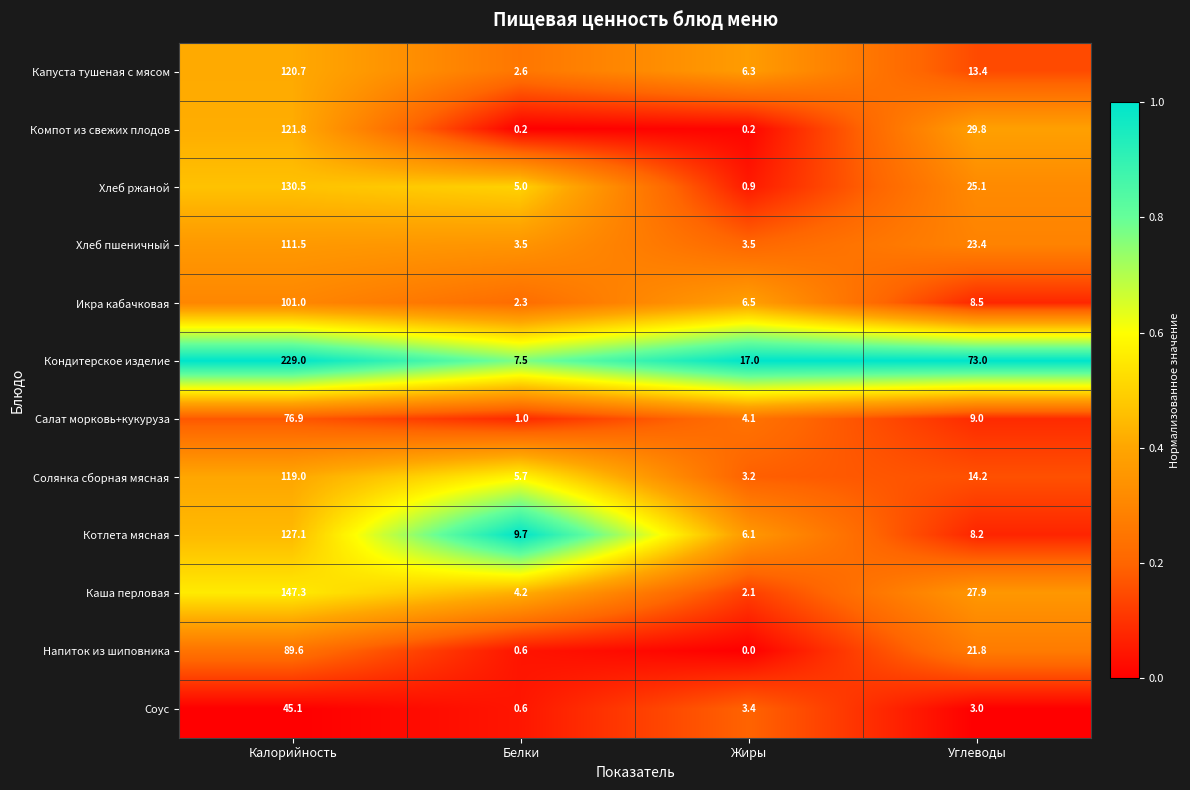

What is the total value across all series at Жиры?

53.3